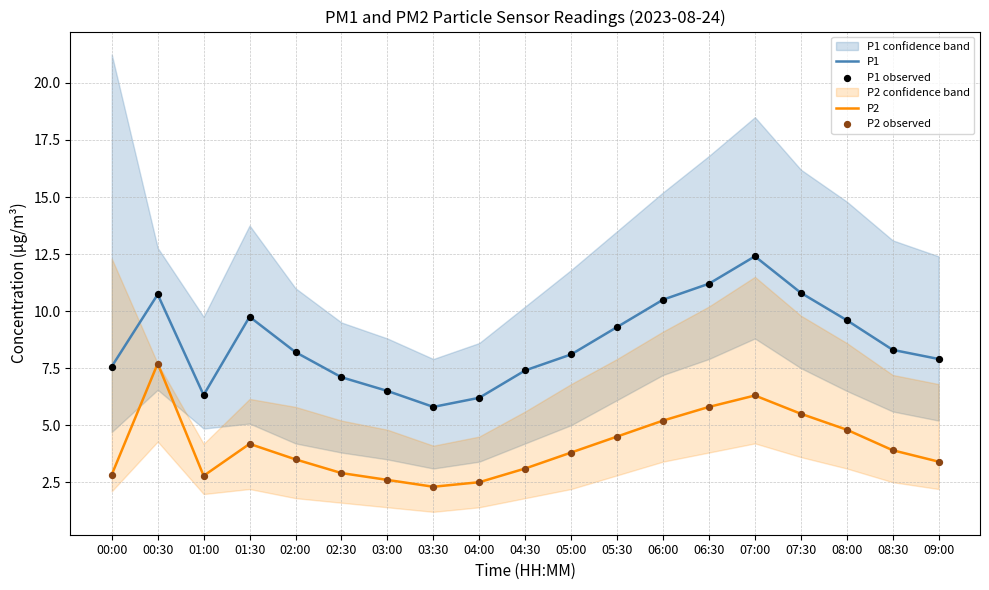

Which series reaches the minimum Y coordinate?

P2